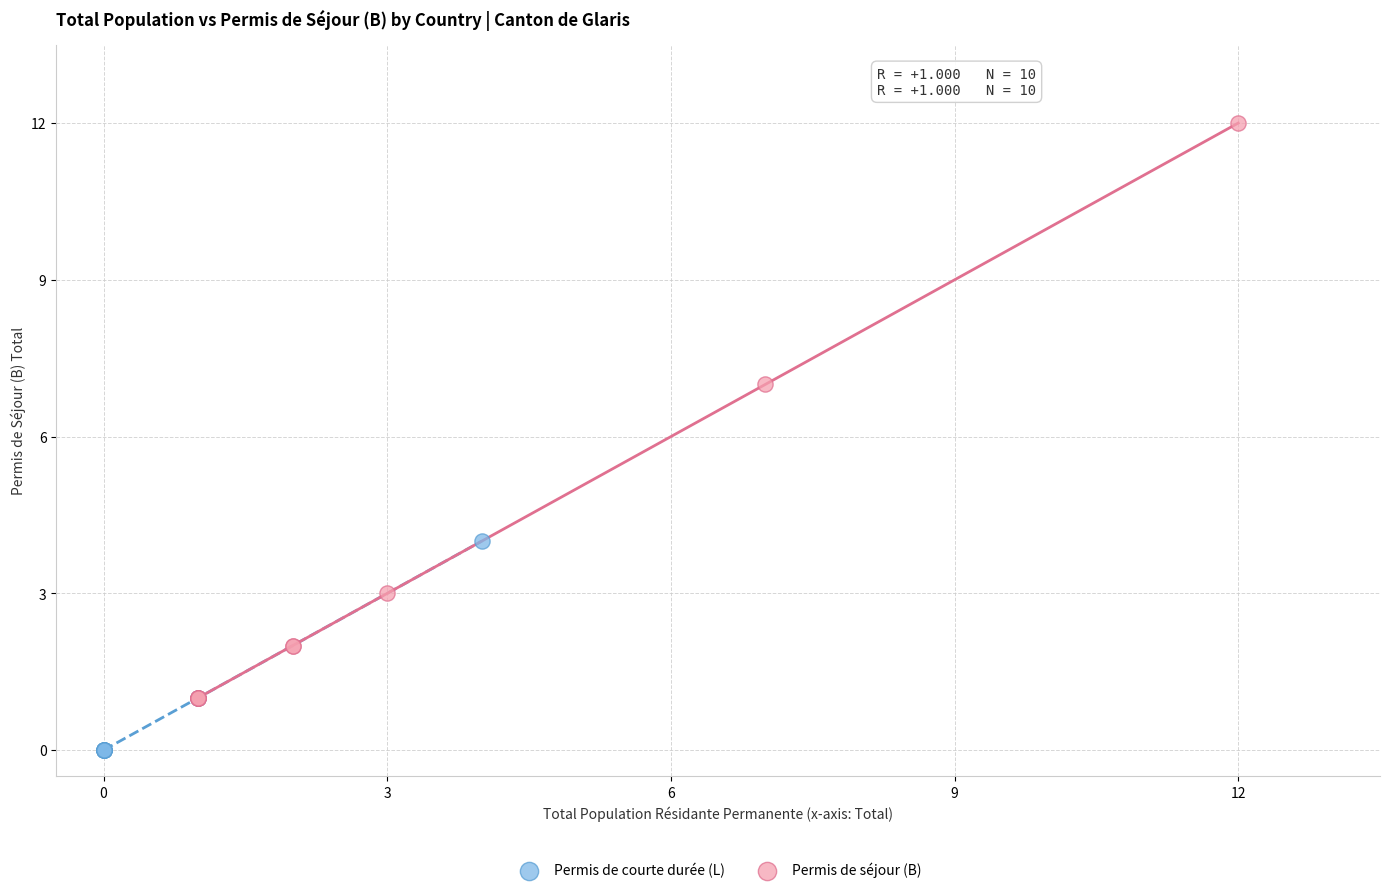

Which series has the largest Y range (max minus min)?

Permis de séjour (B)